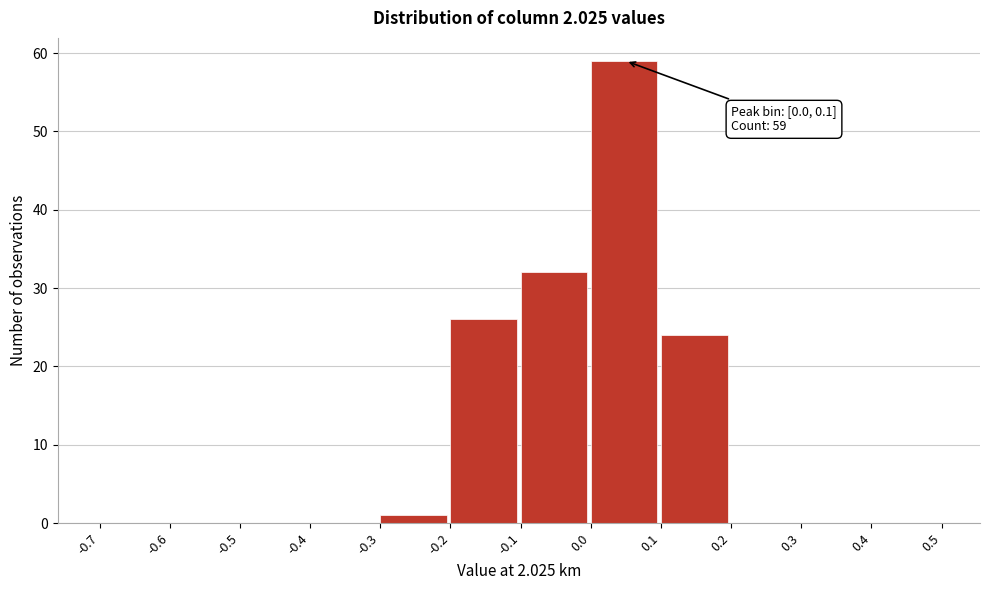

Over which range of the x-axis is the bar tallest?

0.0 to 0.1